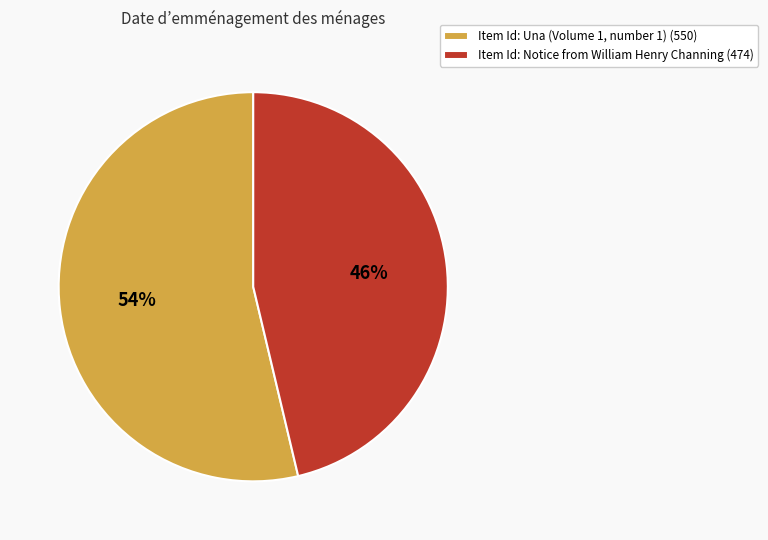

What percentage is the Item Id: Notice from William Henry Channing (474) slice, to the nearest percent?

46%